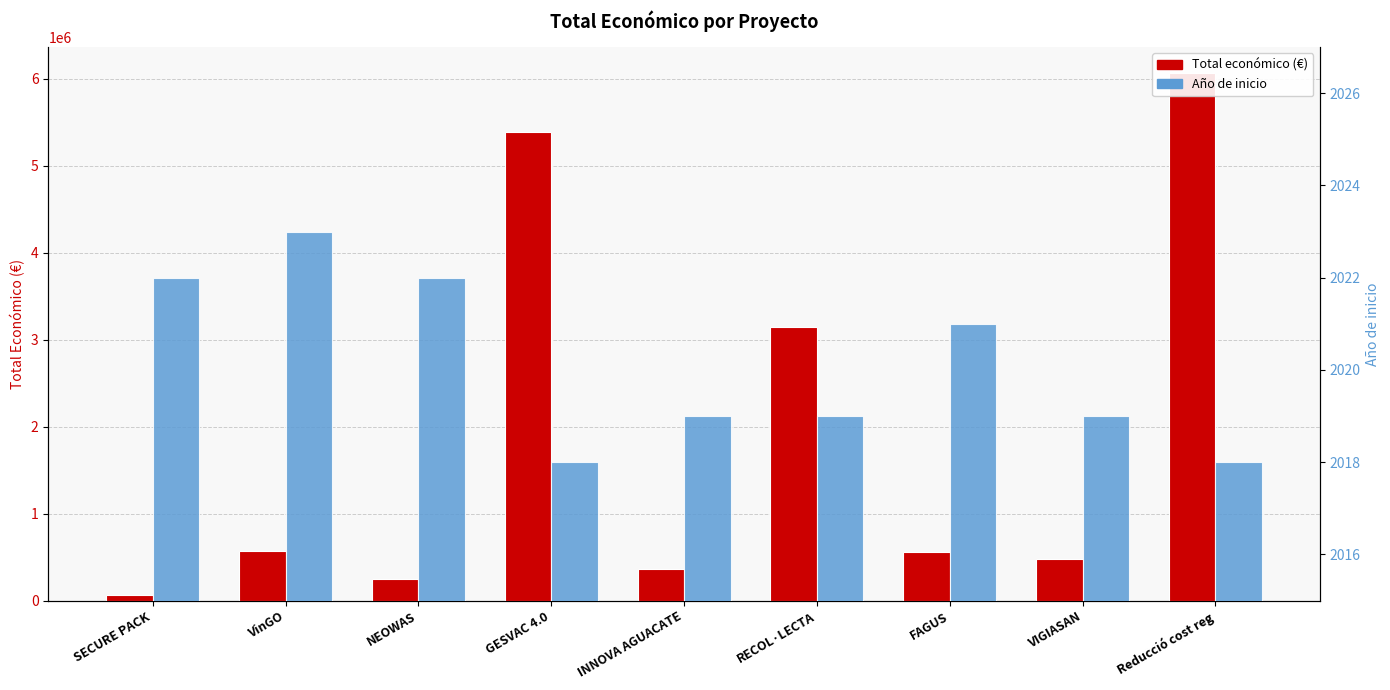

At which label does Año de inicio first exceed 2019?

SECURE PACK